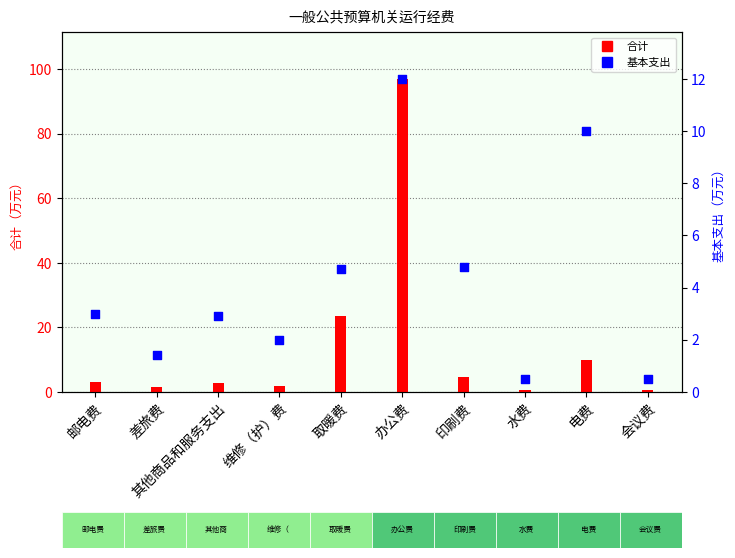

What are all the series names shown in the legend?

合计, 基本支出